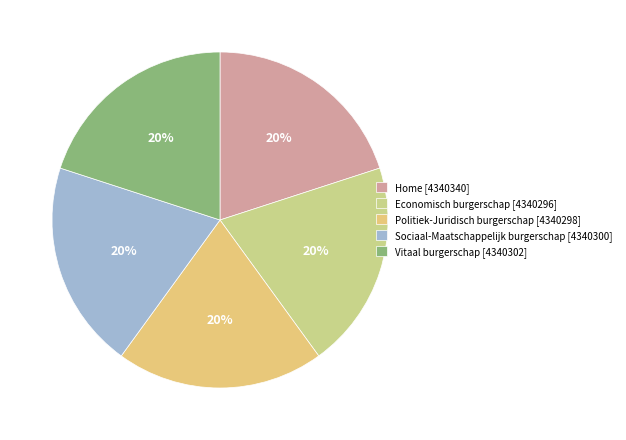

Combined, do Home and Vitaal burgerschap account for over 50%?

No